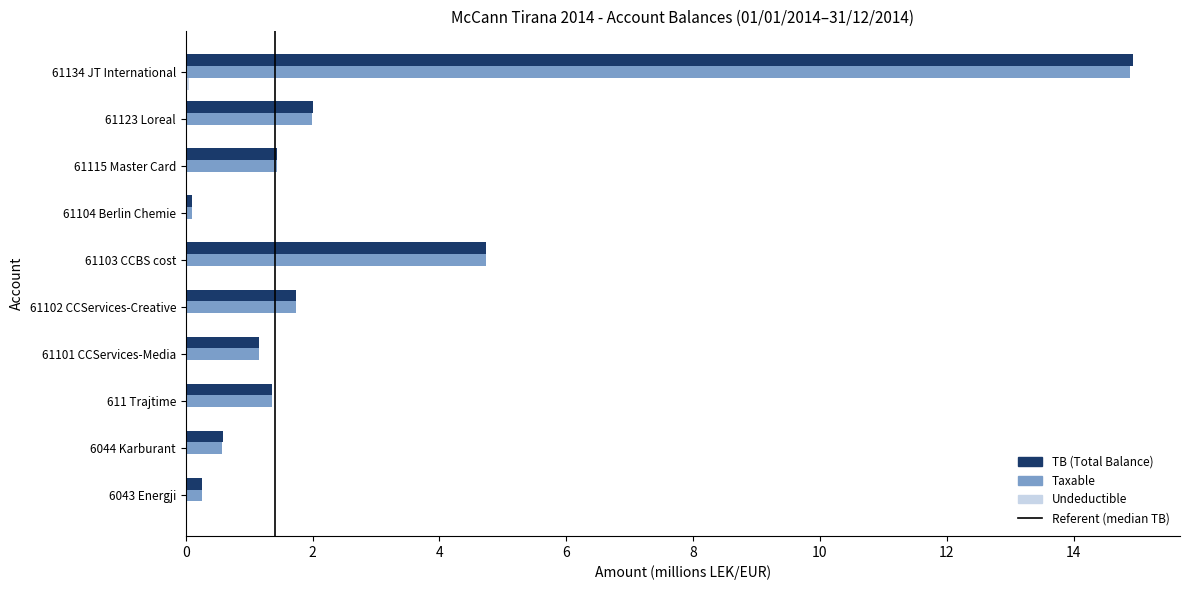

At which category is the sum across all series the highest?

61134 JT International